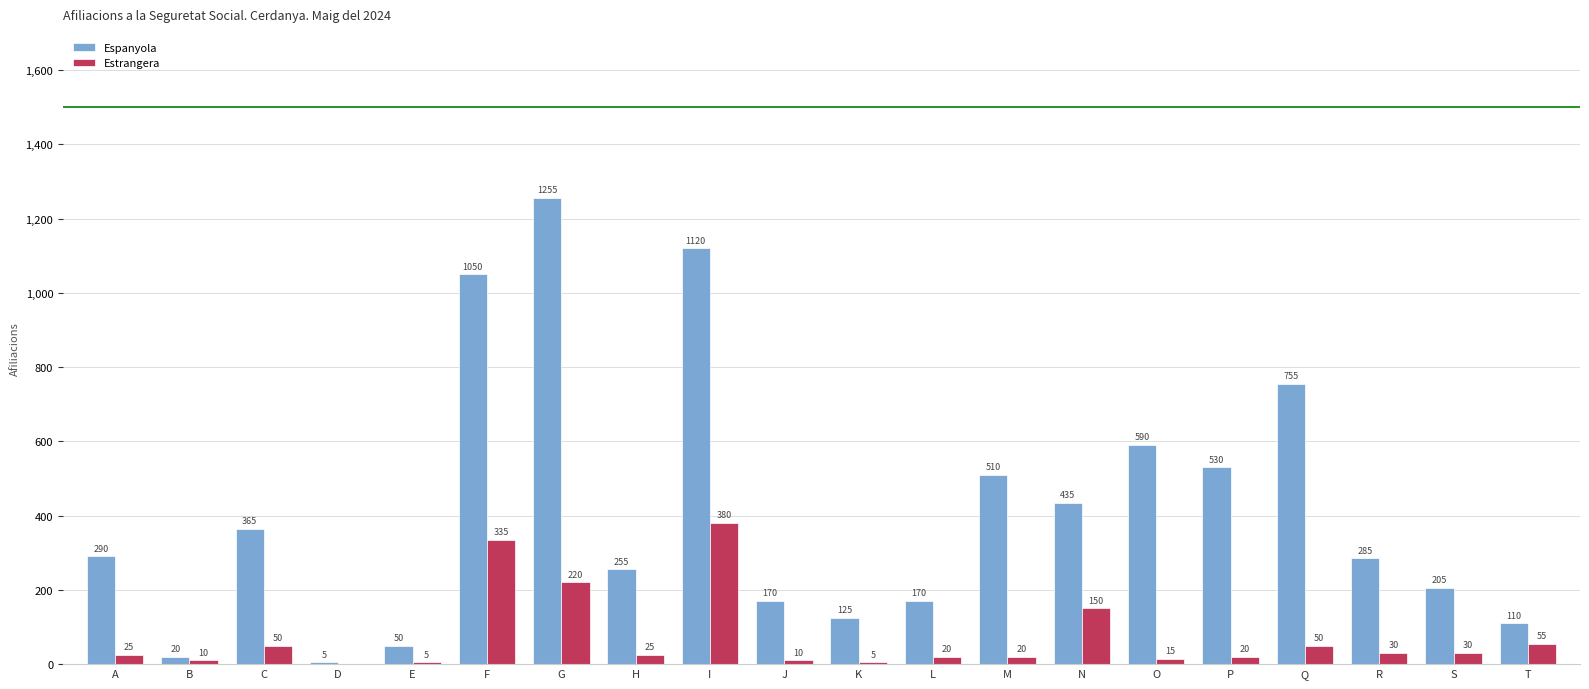

What is the sum of all Espanyola values?

8295